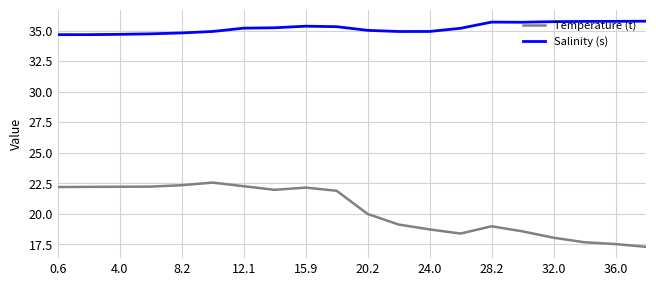

What is the highest value of the Salinity (s) series?

35.8